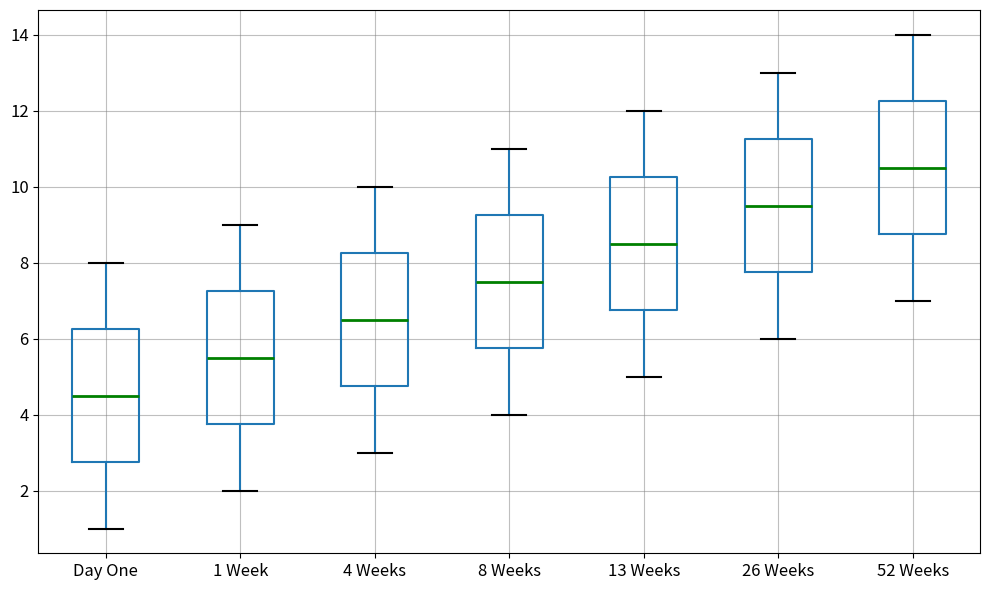

Which box has the lowest median line?

Day One